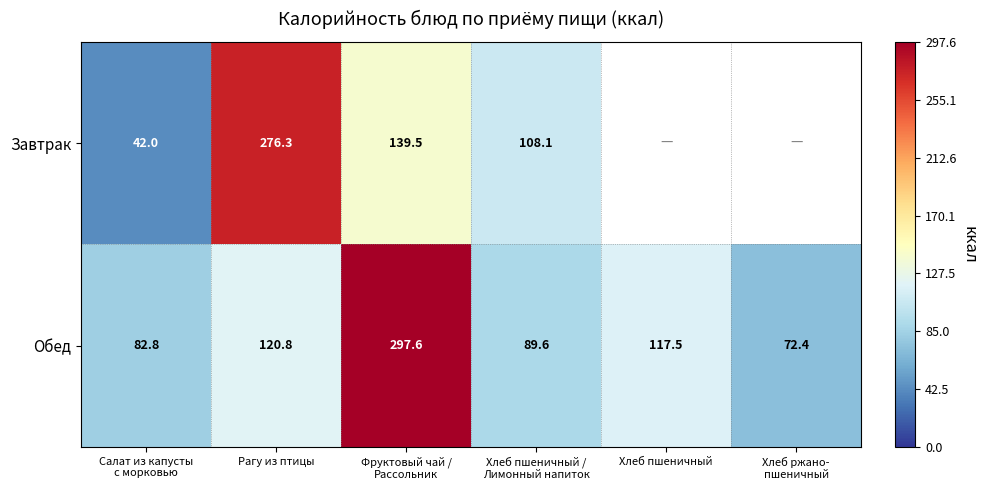

At which label is Обед closest to 185?

Рагу из птицы